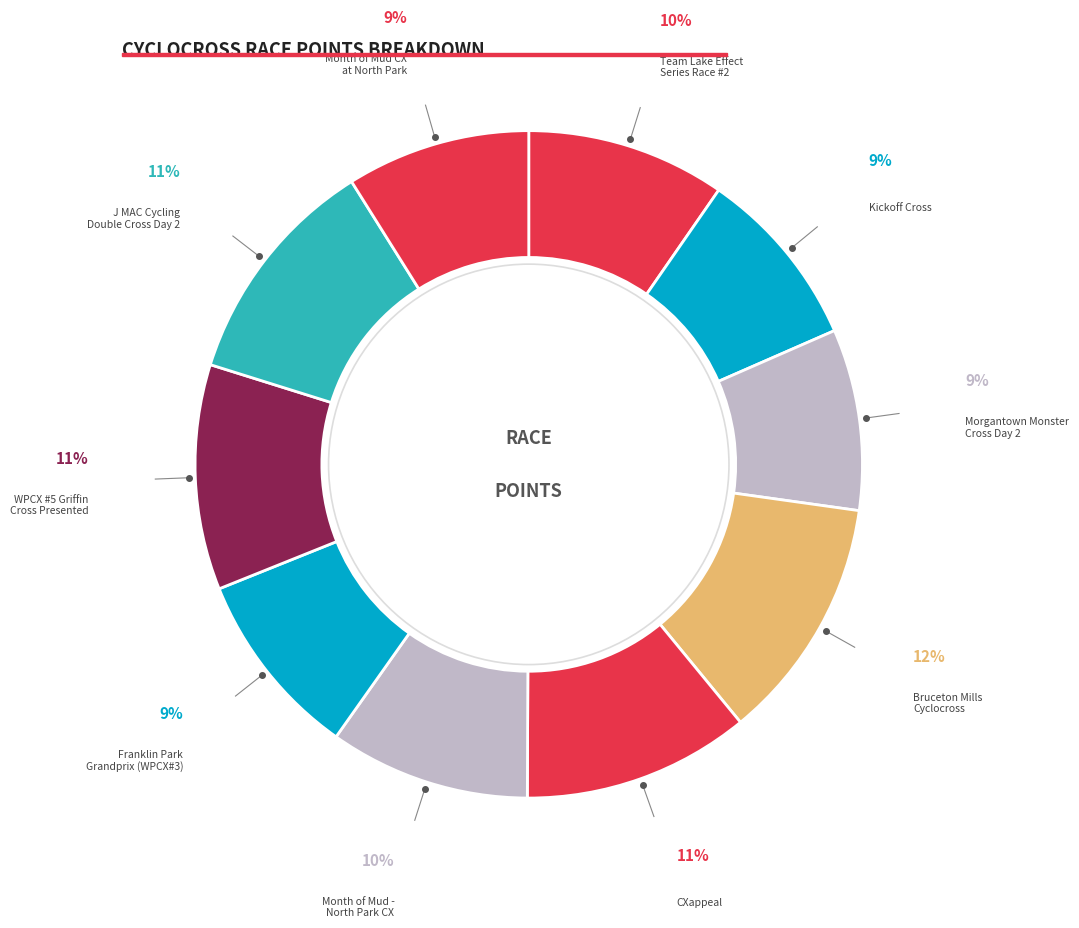

How many slices are in this pie chart?

10